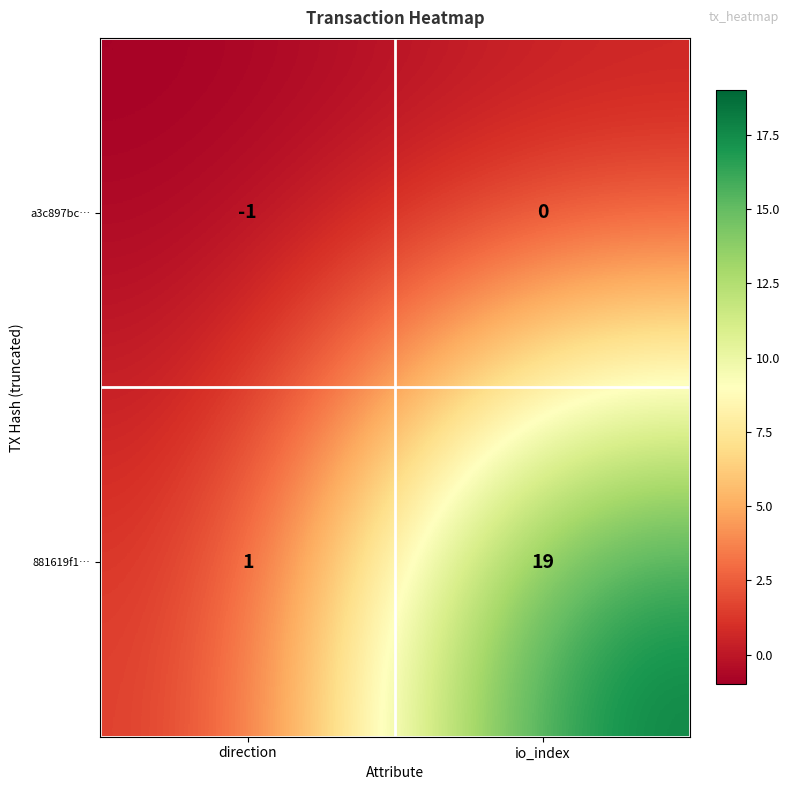

Reading right to left, list all the values displayed in this chart.

a3c897bc…: 0	-1
881619f1…: 19	1